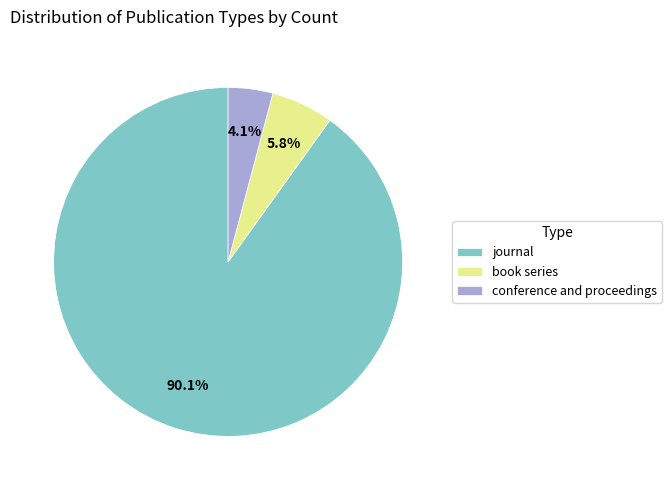

What percentage is the journal slice, to the nearest percent?

90%